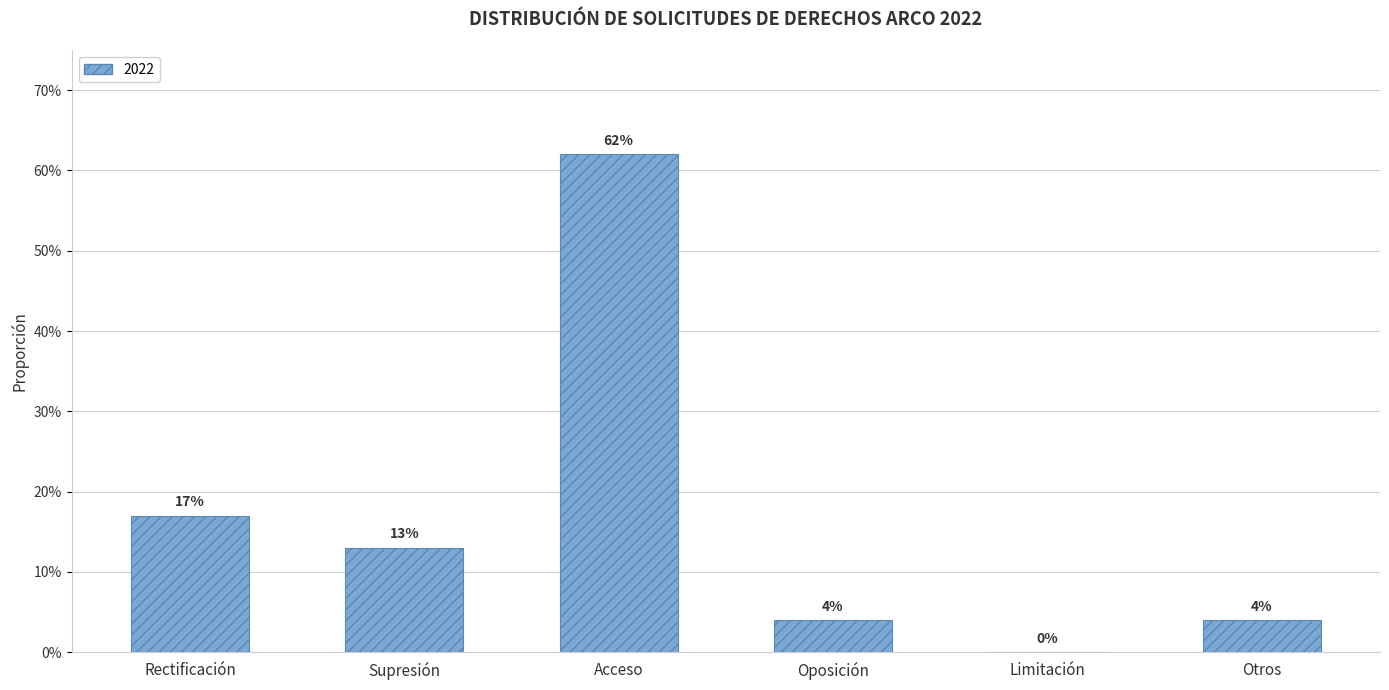

Are the bars horizontal?

No